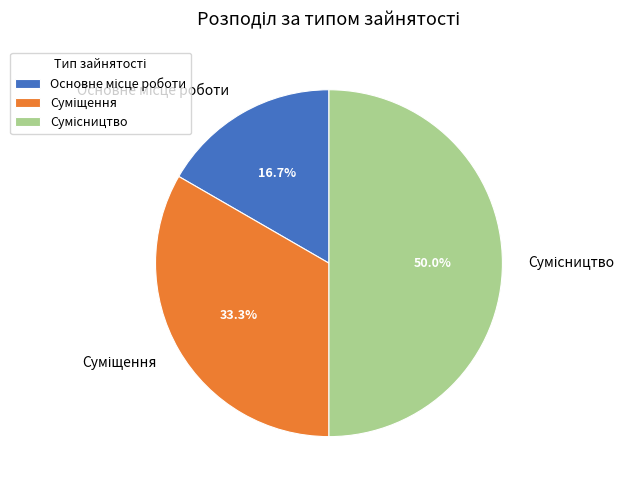

What is the change in value from Основне місце роботи to Сумісництво?

+2